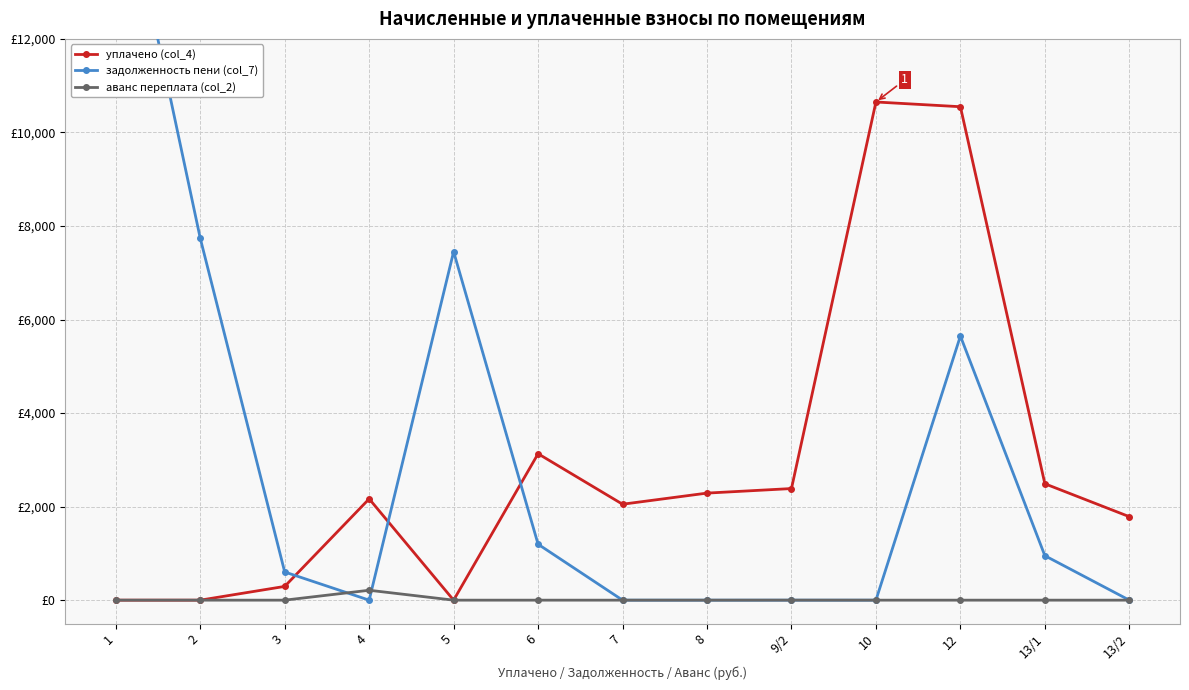

What is the total value across all series at 12?

16196.8